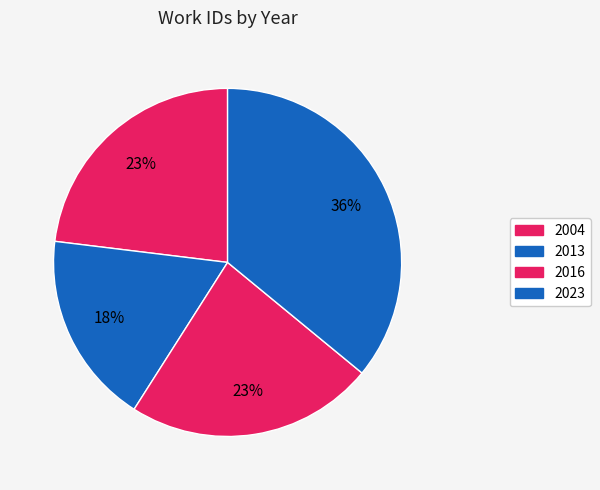

How many segments does this pie chart have?

4